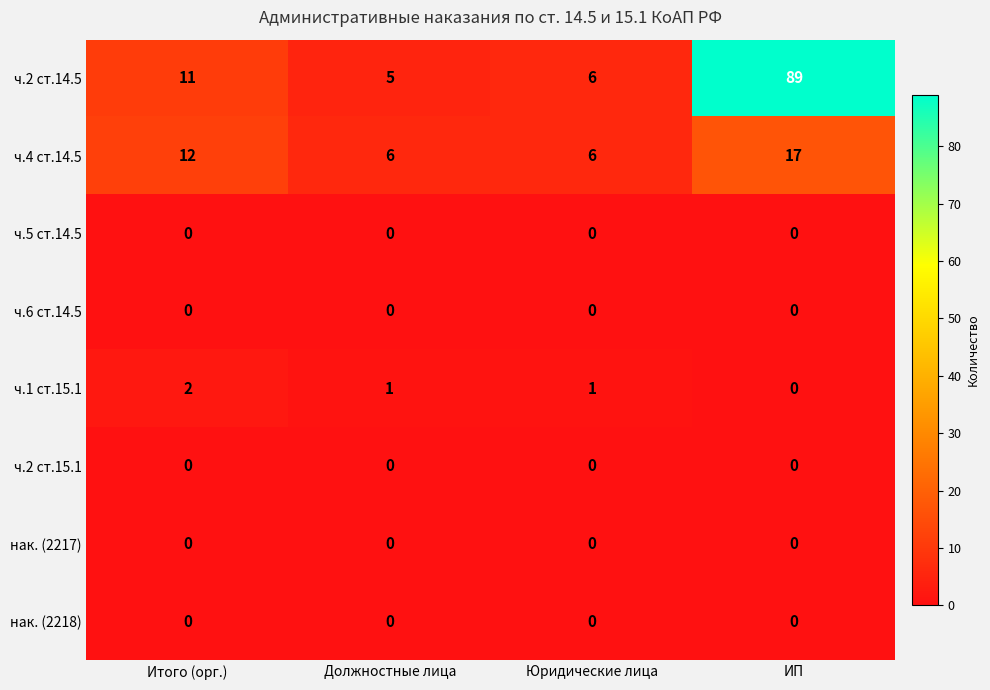

What is the difference between the highest and lowest values at ИП?

89